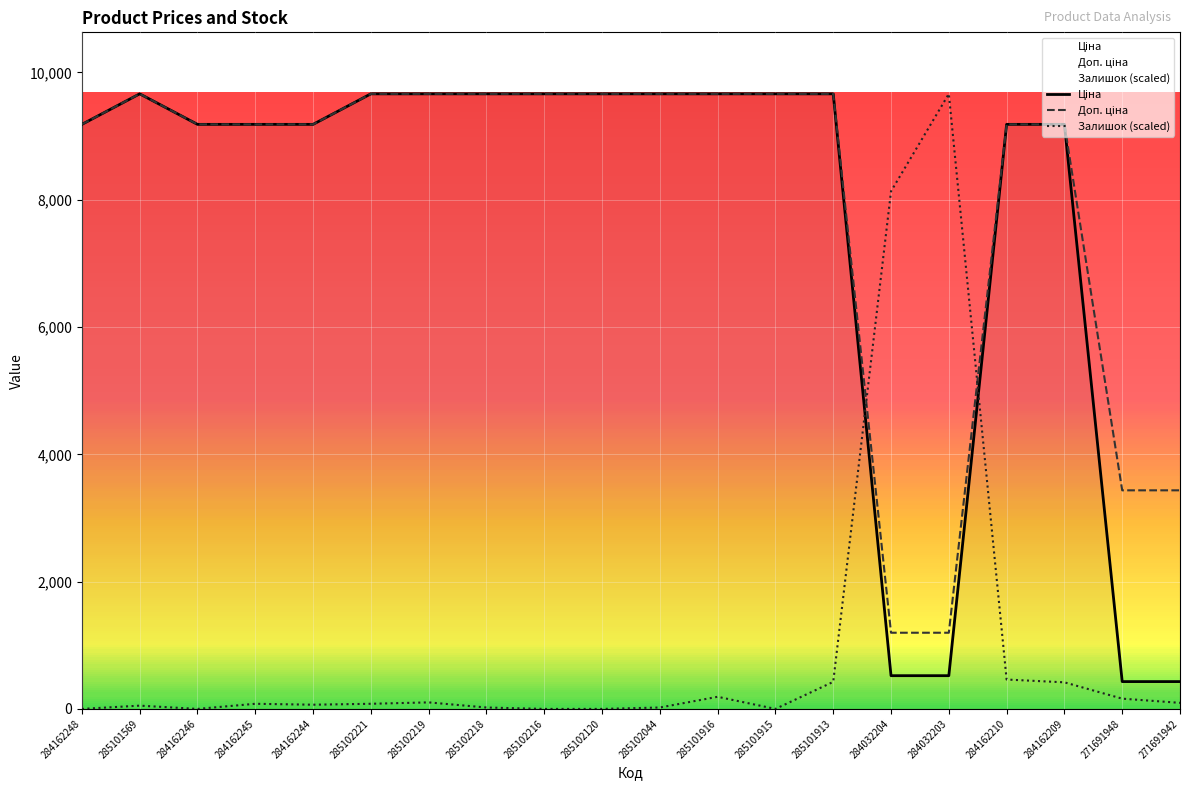

Which series changed the most between 285102044 and 271691948?

Ціна